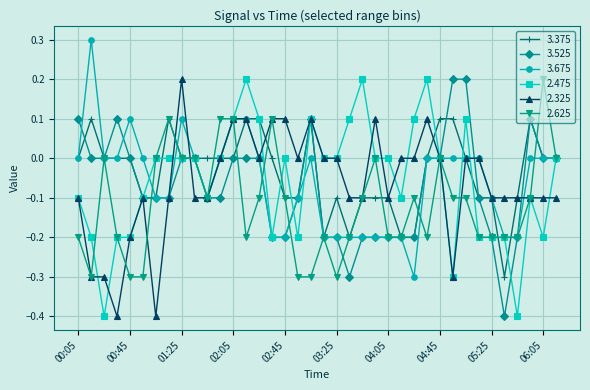

What is the lowest value of the 2.325 series?

-0.4